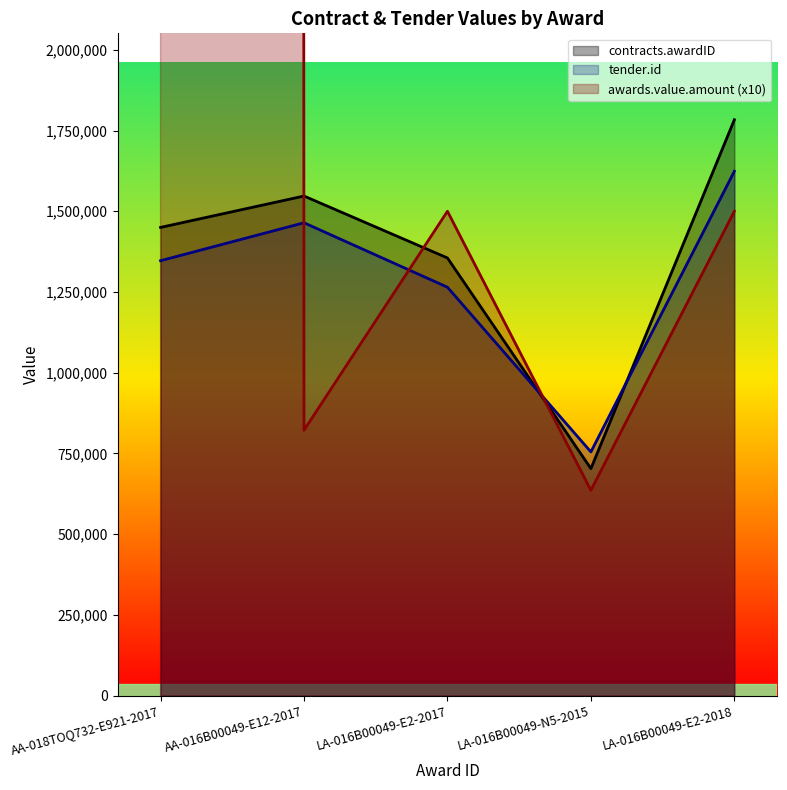

Reading left to right, list all the values displayed in this chart.

contracts.awardID: AA-018TOQ732-E921-2017=1450019	AA-016B00049-E12-2017=1547165	LA-016B00049-E2-2017=1355441	LA-016B00049-N5-2015=703250	LA-016B00049-E2-2018=1783401
tender.id: AA-018TOQ732-E921-2017=1346919	AA-016B00049-E12-2017=1464401	LA-016B00049-E2-2017=1264809	LA-016B00049-N5-2015=754906	LA-016B00049-E2-2018=1623892
awards.value.amount: AA-018TOQ732-E921-2017=812759500	AA-016B00049-E12-2017=822000	LA-016B00049-E2-2017=1500000	LA-016B00049-N5-2015=636000	LA-016B00049-E2-2018=1500000